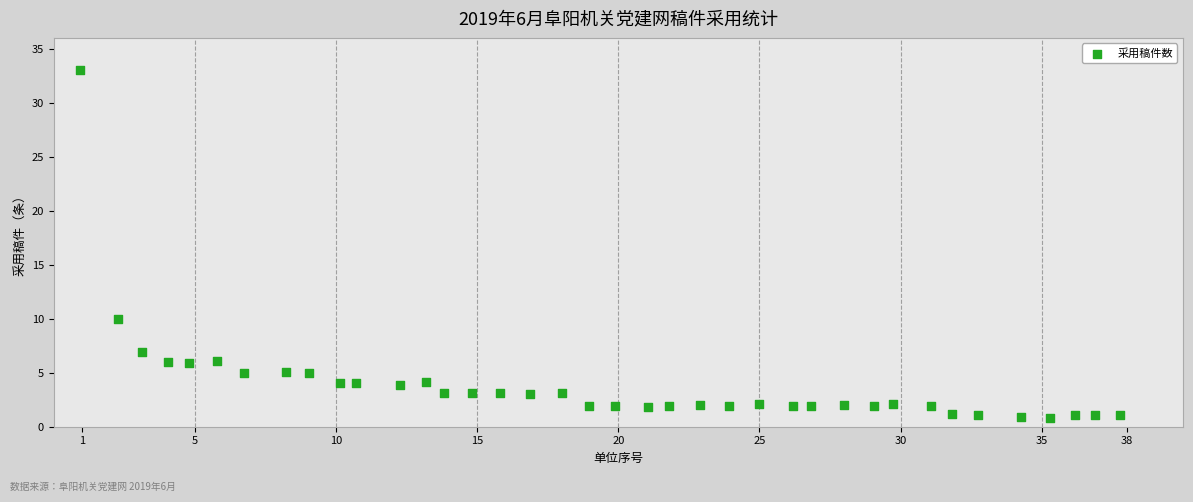

What Y value in the scatter plot is closest to 16?

10.0